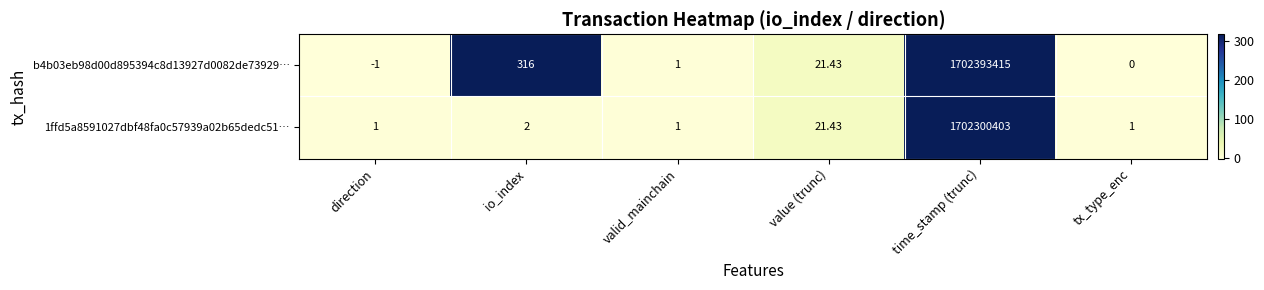

Which category has the lowest value in the b4b03eb98d00d895394c8d13927d0082de73929… series?

direction